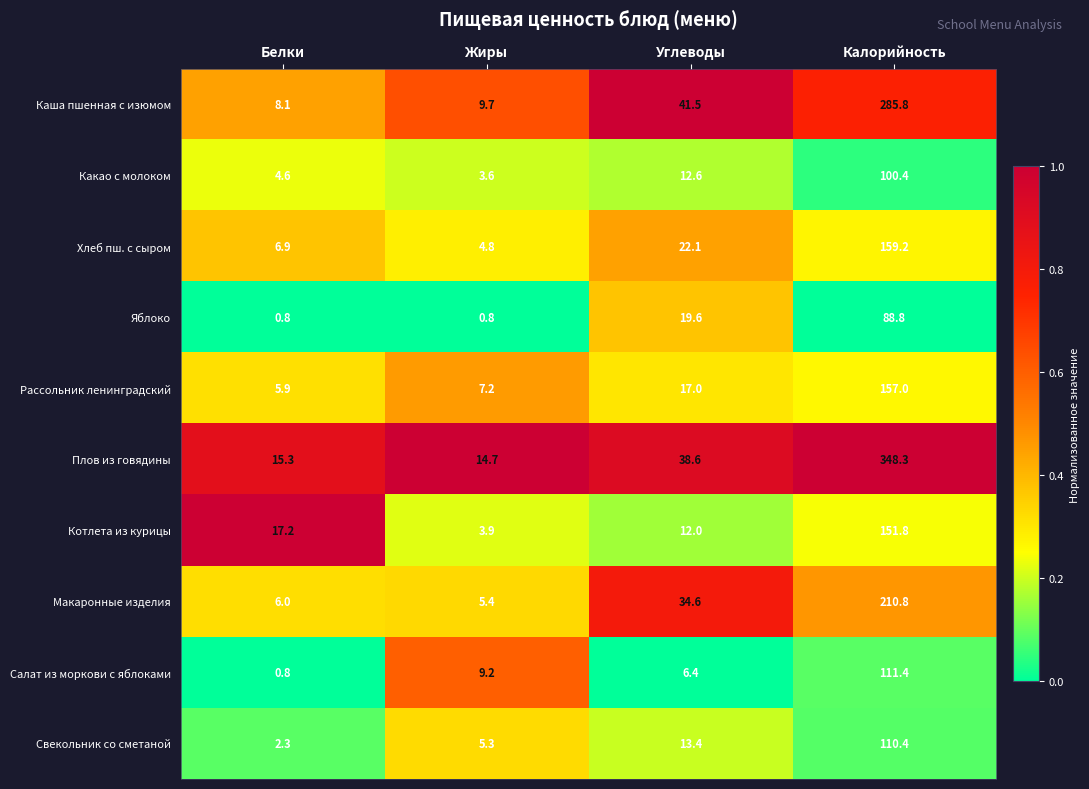

Between Белки and Углеводы, which series saw the biggest shift?

Каша пшенная с изюмом